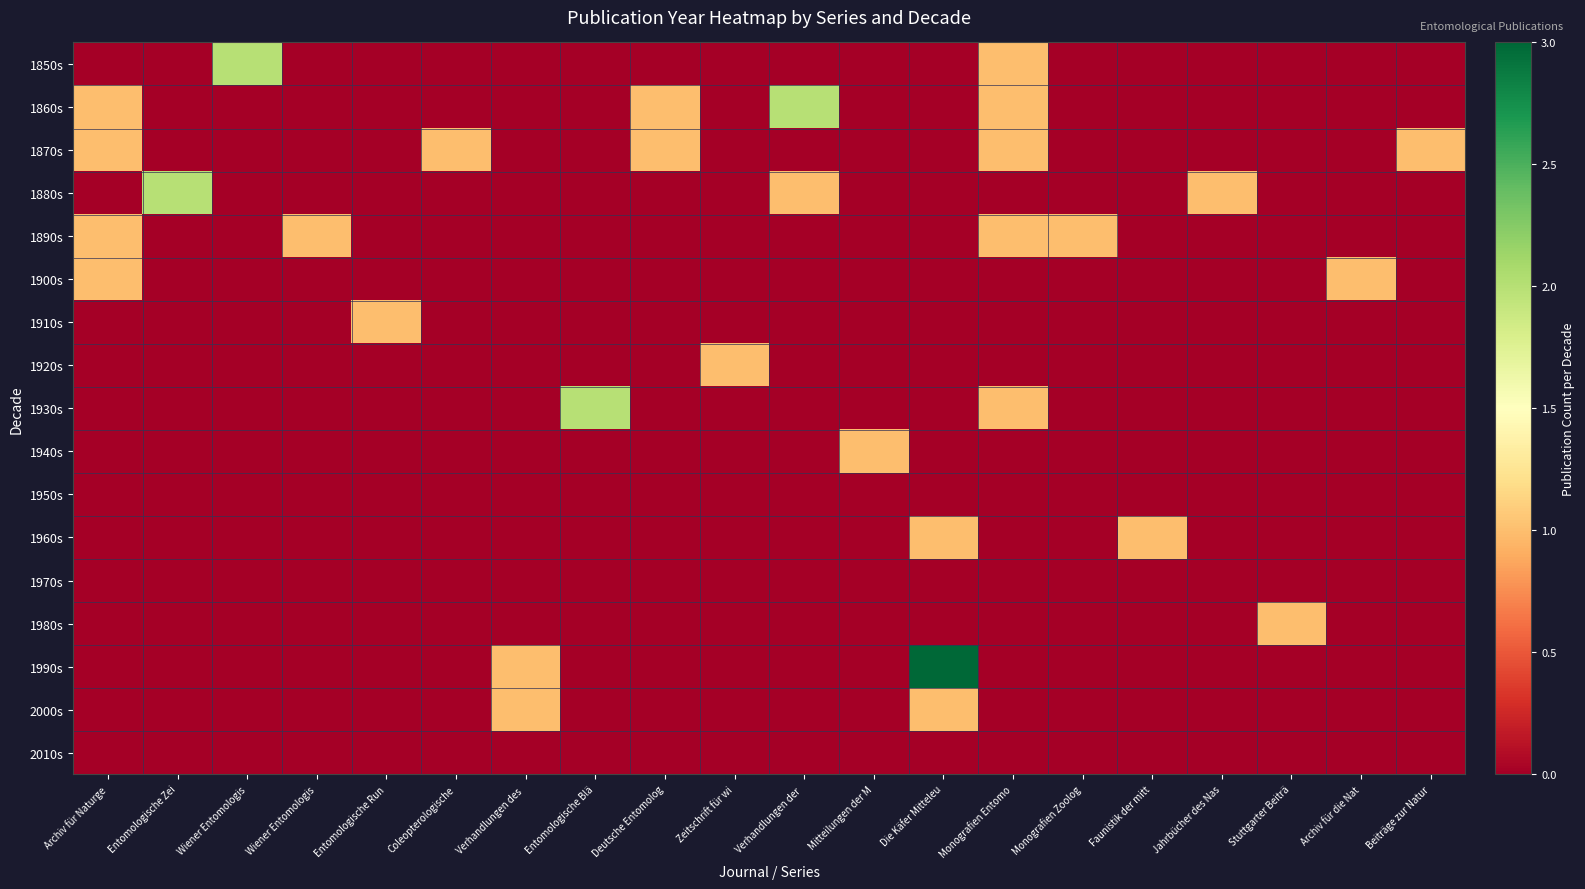

Reading left to right, what are all the values shown in this chart?

1850s: Archiv für Naturge=0	Entomologische Zei=0	Wiener Entomologis=2	Wiener Entomologis=0	Entomologische Run=0	Coleopterologische=0	Verhandlungen des =0	Entomologische Blä=0	Deutsche Entomolog=0	Zeitschrift für wi=0	Verhandlungen der =0	Mitteilungen der M=0	Die Käfer Mitteleu=0	Monografien Entomo=1	Monografien Zoolog=0	Faunistik der mitt=0	Jahrbücher des Nas=0	Stuttgarter Beiträ=0	Archiv für die Nat=0	Beiträge zur Natur=0
1860s: Archiv für Naturge=1	Entomologische Zei=0	Wiener Entomologis=0	Wiener Entomologis=0	Entomologische Run=0	Coleopterologische=0	Verhandlungen des =0	Entomologische Blä=0	Deutsche Entomolog=1	Zeitschrift für wi=0	Verhandlungen der =2	Mitteilungen der M=0	Die Käfer Mitteleu=0	Monografien Entomo=1	Monografien Zoolog=0	Faunistik der mitt=0	Jahrbücher des Nas=0	Stuttgarter Beiträ=0	Archiv für die Nat=0	Beiträge zur Natur=0
1870s: Archiv für Naturge=1	Entomologische Zei=0	Wiener Entomologis=0	Wiener Entomologis=0	Entomologische Run=0	Coleopterologische=1	Verhandlungen des =0	Entomologische Blä=0	Deutsche Entomolog=1	Zeitschrift für wi=0	Verhandlungen der =0	Mitteilungen der M=0	Die Käfer Mitteleu=0	Monografien Entomo=1	Monografien Zoolog=0	Faunistik der mitt=0	Jahrbücher des Nas=0	Stuttgarter Beiträ=0	Archiv für die Nat=0	Beiträge zur Natur=1
1880s: Archiv für Naturge=0	Entomologische Zei=2	Wiener Entomologis=0	Wiener Entomologis=0	Entomologische Run=0	Coleopterologische=0	Verhandlungen des =0	Entomologische Blä=0	Deutsche Entomolog=0	Zeitschrift für wi=0	Verhandlungen der =1	Mitteilungen der M=0	Die Käfer Mitteleu=0	Monografien Entomo=0	Monografien Zoolog=0	Faunistik der mitt=0	Jahrbücher des Nas=1	Stuttgarter Beiträ=0	Archiv für die Nat=0	Beiträge zur Natur=0
1890s: Archiv für Naturge=1	Entomologische Zei=0	Wiener Entomologis=0	Wiener Entomologis=1	Entomologische Run=0	Coleopterologische=0	Verhandlungen des =0	Entomologische Blä=0	Deutsche Entomolog=0	Zeitschrift für wi=0	Verhandlungen der =0	Mitteilungen der M=0	Die Käfer Mitteleu=0	Monografien Entomo=1	Monografien Zoolog=1	Faunistik der mitt=0	Jahrbücher des Nas=0	Stuttgarter Beiträ=0	Archiv für die Nat=0	Beiträge zur Natur=0
1900s: Archiv für Naturge=1	Entomologische Zei=0	Wiener Entomologis=0	Wiener Entomologis=0	Entomologische Run=0	Coleopterologische=0	Verhandlungen des =0	Entomologische Blä=0	Deutsche Entomolog=0	Zeitschrift für wi=0	Verhandlungen der =0	Mitteilungen der M=0	Die Käfer Mitteleu=0	Monografien Entomo=0	Monografien Zoolog=0	Faunistik der mitt=0	Jahrbücher des Nas=0	Stuttgarter Beiträ=0	Archiv für die Nat=1	Beiträge zur Natur=0
1910s: Archiv für Naturge=0	Entomologische Zei=0	Wiener Entomologis=0	Wiener Entomologis=0	Entomologische Run=1	Coleopterologische=0	Verhandlungen des =0	Entomologische Blä=0	Deutsche Entomolog=0	Zeitschrift für wi=0	Verhandlungen der =0	Mitteilungen der M=0	Die Käfer Mitteleu=0	Monografien Entomo=0	Monografien Zoolog=0	Faunistik der mitt=0	Jahrbücher des Nas=0	Stuttgarter Beiträ=0	Archiv für die Nat=0	Beiträge zur Natur=0
1920s: Archiv für Naturge=0	Entomologische Zei=0	Wiener Entomologis=0	Wiener Entomologis=0	Entomologische Run=0	Coleopterologische=0	Verhandlungen des =0	Entomologische Blä=0	Deutsche Entomolog=0	Zeitschrift für wi=1	Verhandlungen der =0	Mitteilungen der M=0	Die Käfer Mitteleu=0	Monografien Entomo=0	Monografien Zoolog=0	Faunistik der mitt=0	Jahrbücher des Nas=0	Stuttgarter Beiträ=0	Archiv für die Nat=0	Beiträge zur Natur=0
1930s: Archiv für Naturge=0	Entomologische Zei=0	Wiener Entomologis=0	Wiener Entomologis=0	Entomologische Run=0	Coleopterologische=0	Verhandlungen des =0	Entomologische Blä=2	Deutsche Entomolog=0	Zeitschrift für wi=0	Verhandlungen der =0	Mitteilungen der M=0	Die Käfer Mitteleu=0	Monografien Entomo=1	Monografien Zoolog=0	Faunistik der mitt=0	Jahrbücher des Nas=0	Stuttgarter Beiträ=0	Archiv für die Nat=0	Beiträge zur Natur=0
1940s: Archiv für Naturge=0	Entomologische Zei=0	Wiener Entomologis=0	Wiener Entomologis=0	Entomologische Run=0	Coleopterologische=0	Verhandlungen des =0	Entomologische Blä=0	Deutsche Entomolog=0	Zeitschrift für wi=0	Verhandlungen der =0	Mitteilungen der M=1	Die Käfer Mitteleu=0	Monografien Entomo=0	Monografien Zoolog=0	Faunistik der mitt=0	Jahrbücher des Nas=0	Stuttgarter Beiträ=0	Archiv für die Nat=0	Beiträge zur Natur=0
1950s: Archiv für Naturge=0	Entomologische Zei=0	Wiener Entomologis=0	Wiener Entomologis=0	Entomologische Run=0	Coleopterologische=0	Verhandlungen des =0	Entomologische Blä=0	Deutsche Entomolog=0	Zeitschrift für wi=0	Verhandlungen der =0	Mitteilungen der M=0	Die Käfer Mitteleu=0	Monografien Entomo=0	Monografien Zoolog=0	Faunistik der mitt=0	Jahrbücher des Nas=0	Stuttgarter Beiträ=0	Archiv für die Nat=0	Beiträge zur Natur=0
1960s: Archiv für Naturge=0	Entomologische Zei=0	Wiener Entomologis=0	Wiener Entomologis=0	Entomologische Run=0	Coleopterologische=0	Verhandlungen des =0	Entomologische Blä=0	Deutsche Entomolog=0	Zeitschrift für wi=0	Verhandlungen der =0	Mitteilungen der M=0	Die Käfer Mitteleu=1	Monografien Entomo=0	Monografien Zoolog=0	Faunistik der mitt=1	Jahrbücher des Nas=0	Stuttgarter Beiträ=0	Archiv für die Nat=0	Beiträge zur Natur=0
1970s: Archiv für Naturge=0	Entomologische Zei=0	Wiener Entomologis=0	Wiener Entomologis=0	Entomologische Run=0	Coleopterologische=0	Verhandlungen des =0	Entomologische Blä=0	Deutsche Entomolog=0	Zeitschrift für wi=0	Verhandlungen der =0	Mitteilungen der M=0	Die Käfer Mitteleu=0	Monografien Entomo=0	Monografien Zoolog=0	Faunistik der mitt=0	Jahrbücher des Nas=0	Stuttgarter Beiträ=0	Archiv für die Nat=0	Beiträge zur Natur=0
1980s: Archiv für Naturge=0	Entomologische Zei=0	Wiener Entomologis=0	Wiener Entomologis=0	Entomologische Run=0	Coleopterologische=0	Verhandlungen des =0	Entomologische Blä=0	Deutsche Entomolog=0	Zeitschrift für wi=0	Verhandlungen der =0	Mitteilungen der M=0	Die Käfer Mitteleu=0	Monografien Entomo=0	Monografien Zoolog=0	Faunistik der mitt=0	Jahrbücher des Nas=0	Stuttgarter Beiträ=1	Archiv für die Nat=0	Beiträge zur Natur=0
1990s: Archiv für Naturge=0	Entomologische Zei=0	Wiener Entomologis=0	Wiener Entomologis=0	Entomologische Run=0	Coleopterologische=0	Verhandlungen des =1	Entomologische Blä=0	Deutsche Entomolog=0	Zeitschrift für wi=0	Verhandlungen der =0	Mitteilungen der M=0	Die Käfer Mitteleu=3	Monografien Entomo=0	Monografien Zoolog=0	Faunistik der mitt=0	Jahrbücher des Nas=0	Stuttgarter Beiträ=0	Archiv für die Nat=0	Beiträge zur Natur=0
2000s: Archiv für Naturge=0	Entomologische Zei=0	Wiener Entomologis=0	Wiener Entomologis=0	Entomologische Run=0	Coleopterologische=0	Verhandlungen des =1	Entomologische Blä=0	Deutsche Entomolog=0	Zeitschrift für wi=0	Verhandlungen der =0	Mitteilungen der M=0	Die Käfer Mitteleu=1	Monografien Entomo=0	Monografien Zoolog=0	Faunistik der mitt=0	Jahrbücher des Nas=0	Stuttgarter Beiträ=0	Archiv für die Nat=0	Beiträge zur Natur=0
2010s: Archiv für Naturge=0	Entomologische Zei=0	Wiener Entomologis=0	Wiener Entomologis=0	Entomologische Run=0	Coleopterologische=0	Verhandlungen des =0	Entomologische Blä=0	Deutsche Entomolog=0	Zeitschrift für wi=0	Verhandlungen der =0	Mitteilungen der M=0	Die Käfer Mitteleu=0	Monografien Entomo=0	Monografien Zoolog=0	Faunistik der mitt=0	Jahrbücher des Nas=0	Stuttgarter Beiträ=0	Archiv für die Nat=0	Beiträge zur Natur=0